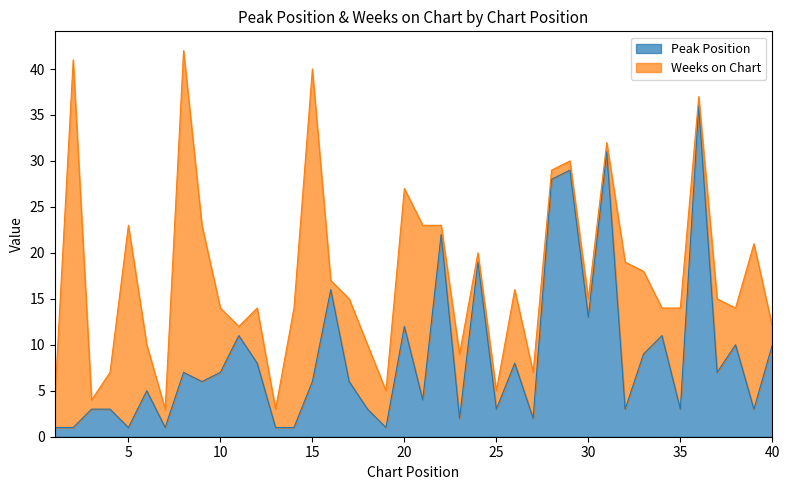

The Peak Position series shows 3 at 35. True or false?

True